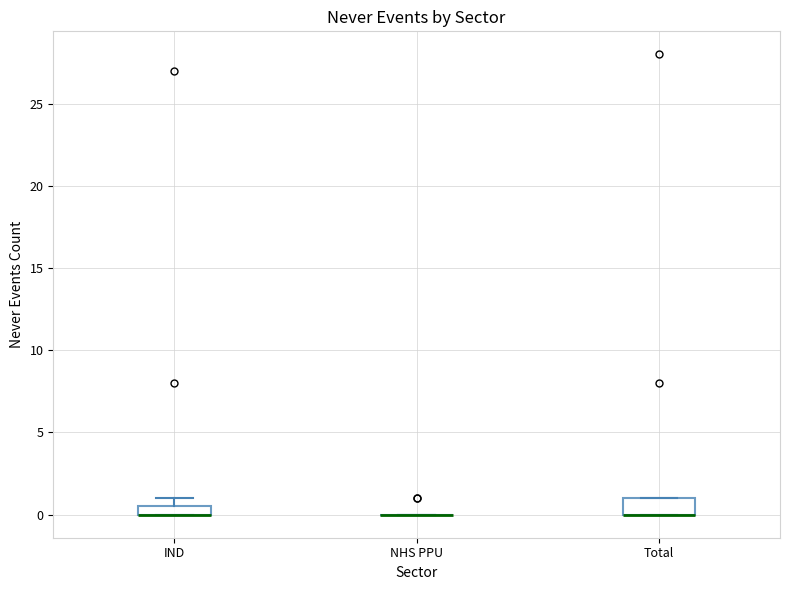

Where is the upper edge of the box for IND on the y-axis? The values are not printed on the chart, so give them approximately, as read against the axis.

0.5